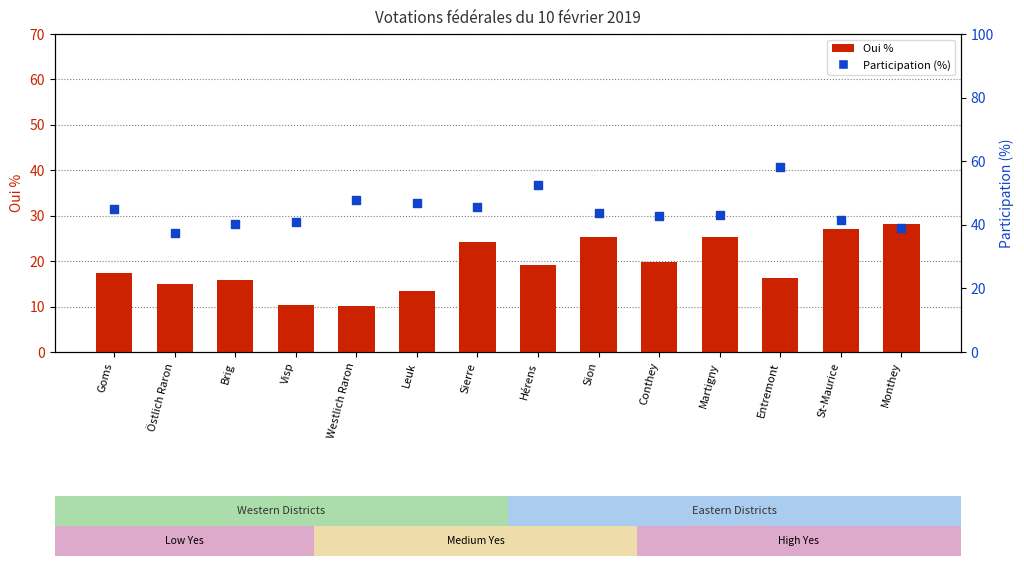

What is the total value across all series at Monthey?

67.0